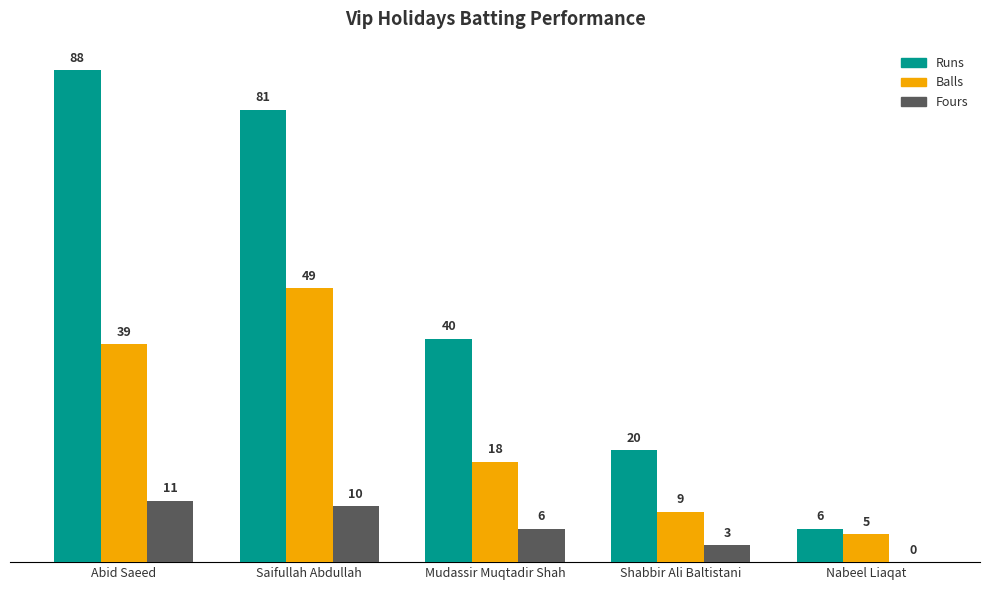

Reading left to right, transcribe all the data shown in this chart.

Runs: 88	81	40	20	6
Balls: 39	49	18	9	5
Fours: 11	10	6	3	0